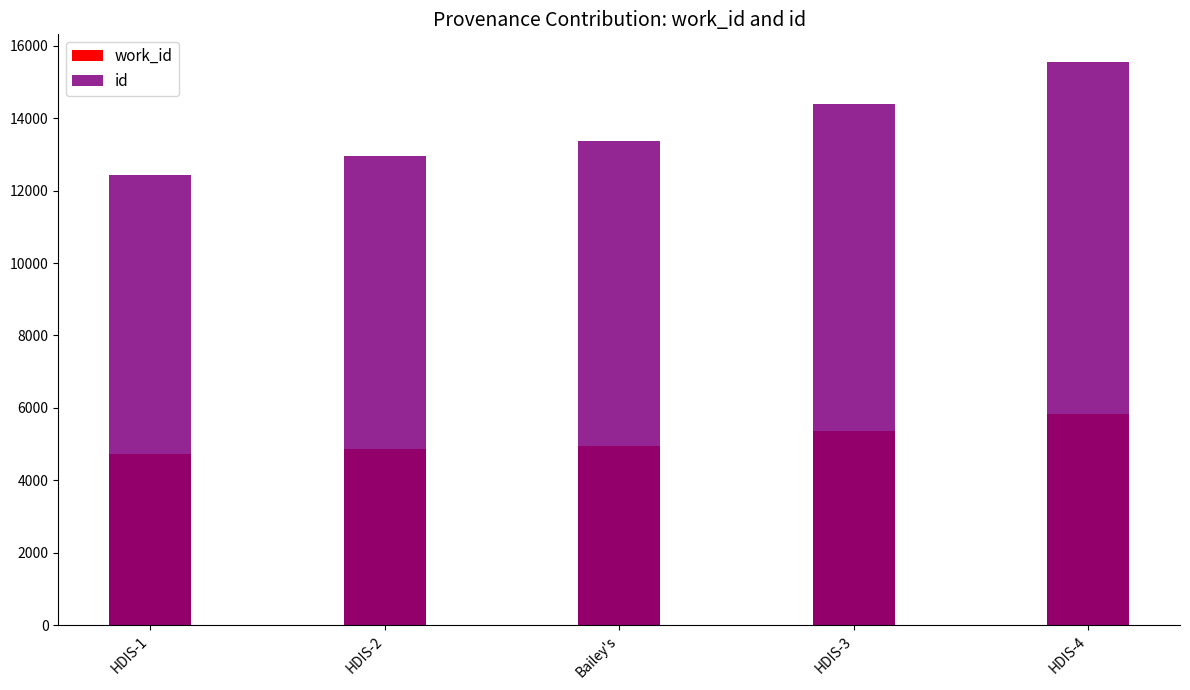

Rank the series by their maximum value, from highest to lowest.

id, work_id